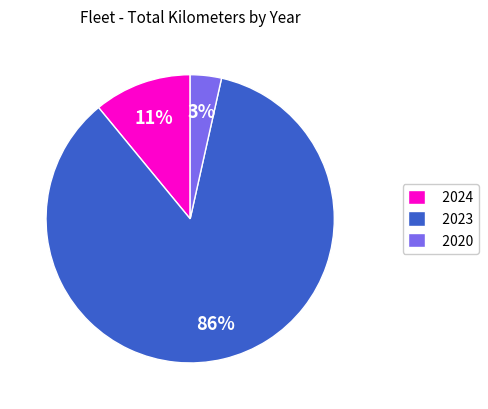

What percentage is the 2020 slice, to the nearest percent?

3%